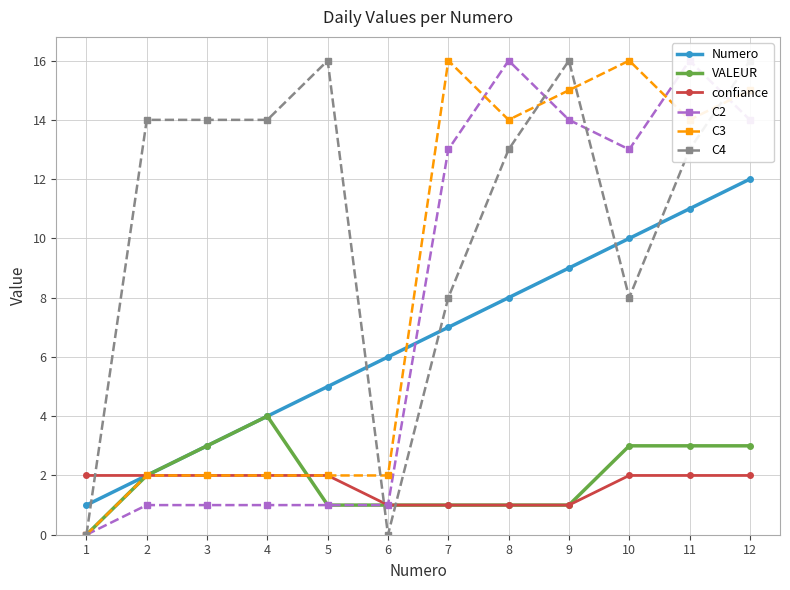

What is the highest value of the VALEUR series?

4